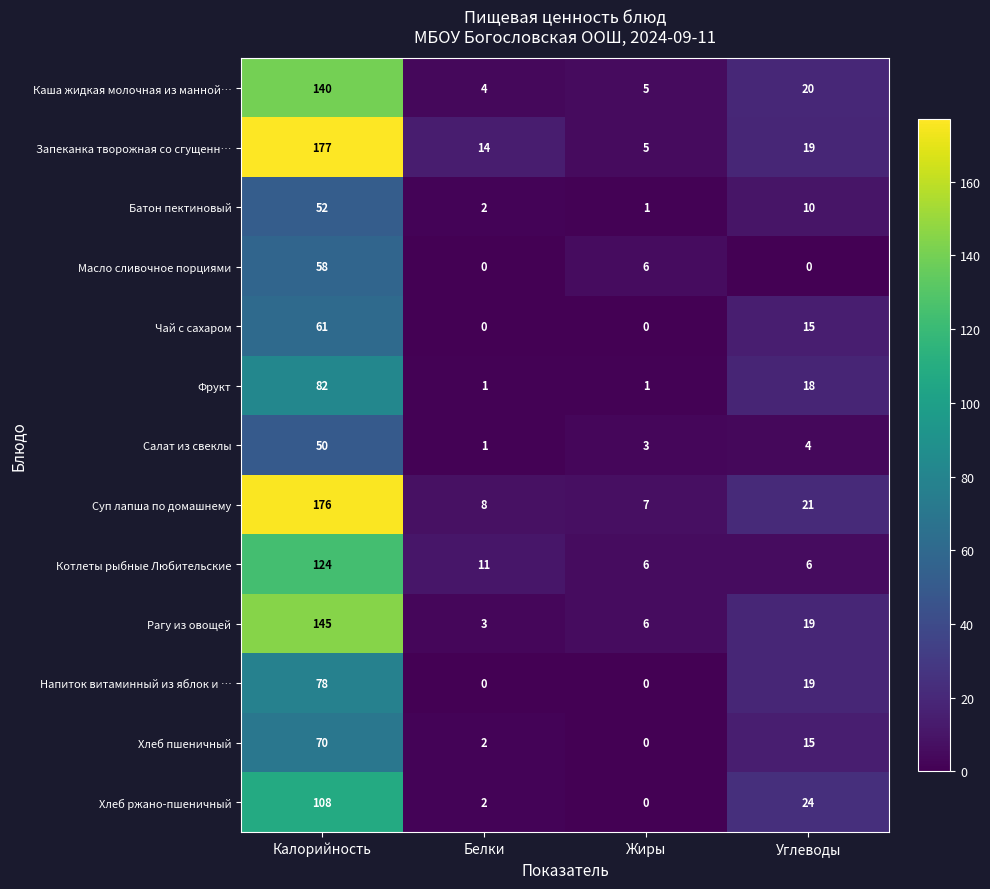

What is the average value of the Масло сливочное порциями series?

16